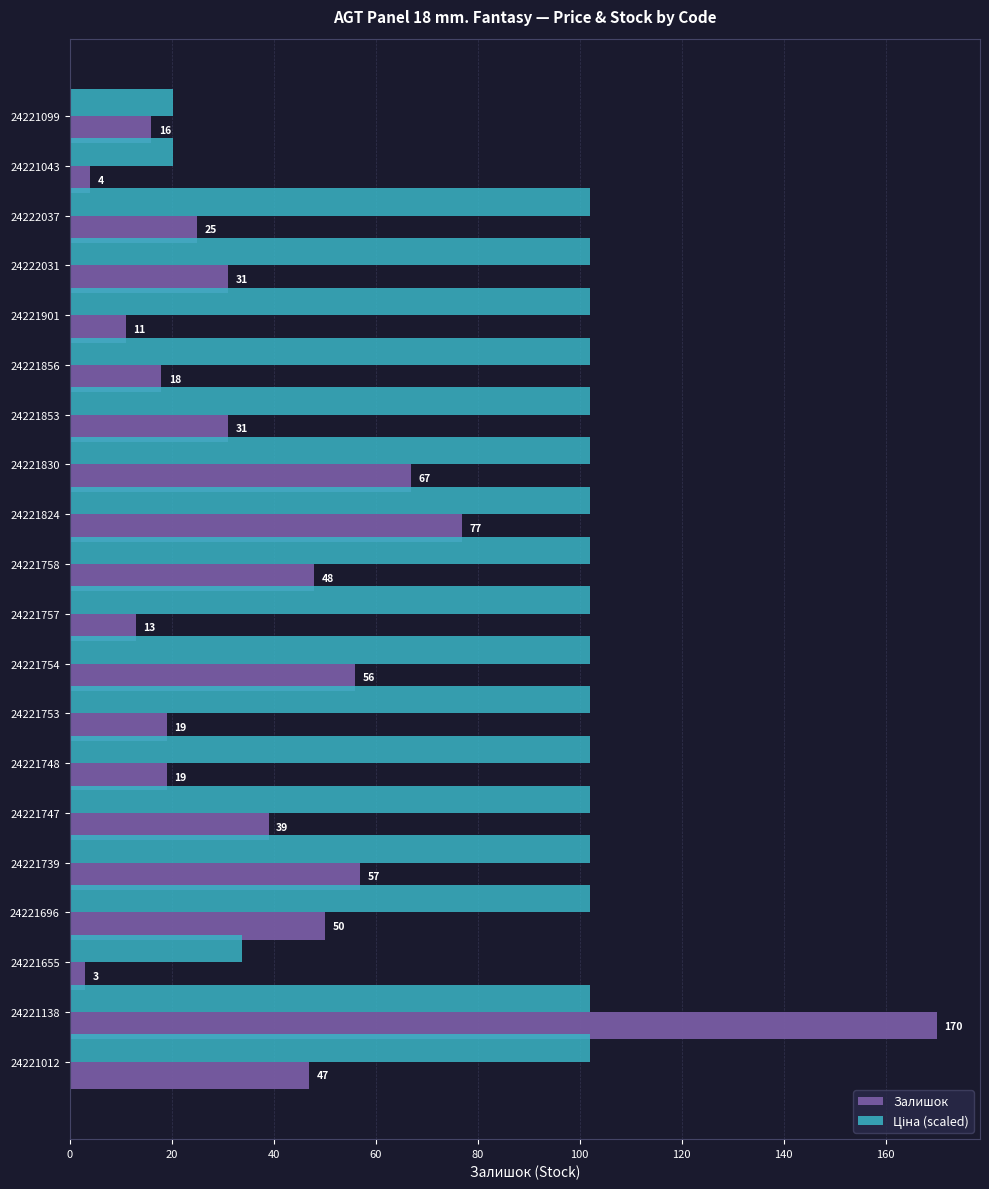

Which category has the highest value in the Залишок series?

24221138